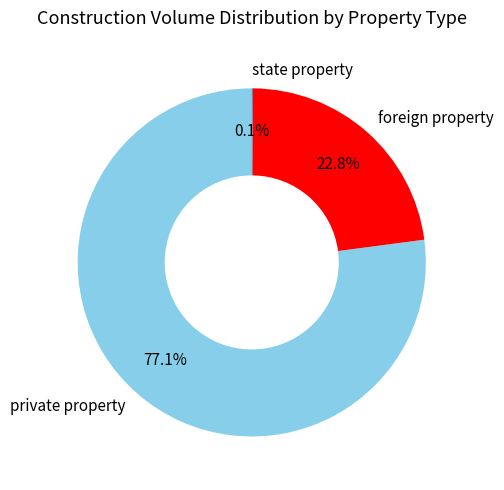

Which category has the biggest portion of the pie?

private property